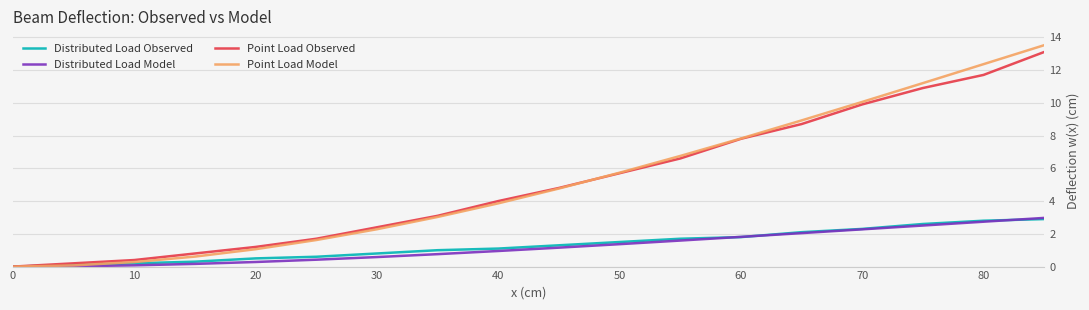

What is the sum of all Point Load Observed values?

93.0